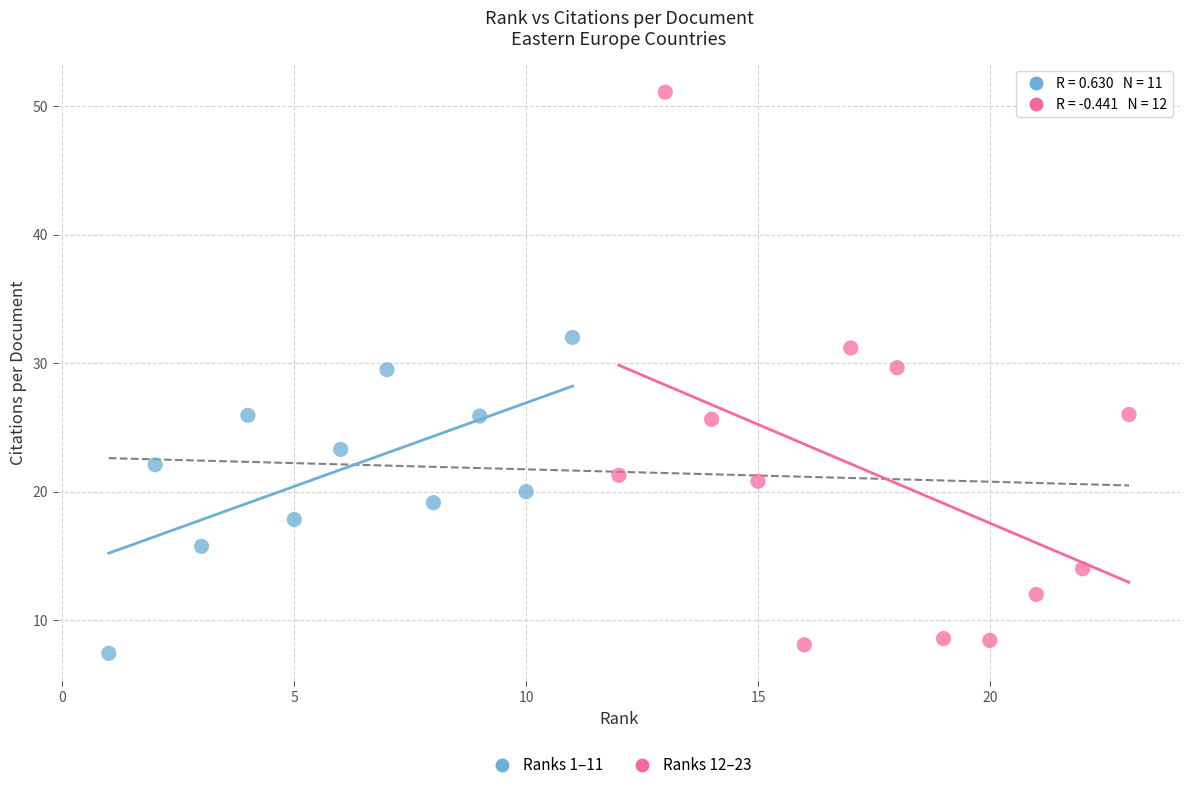

Which series reaches the minimum Y coordinate?

Ranks 1–11